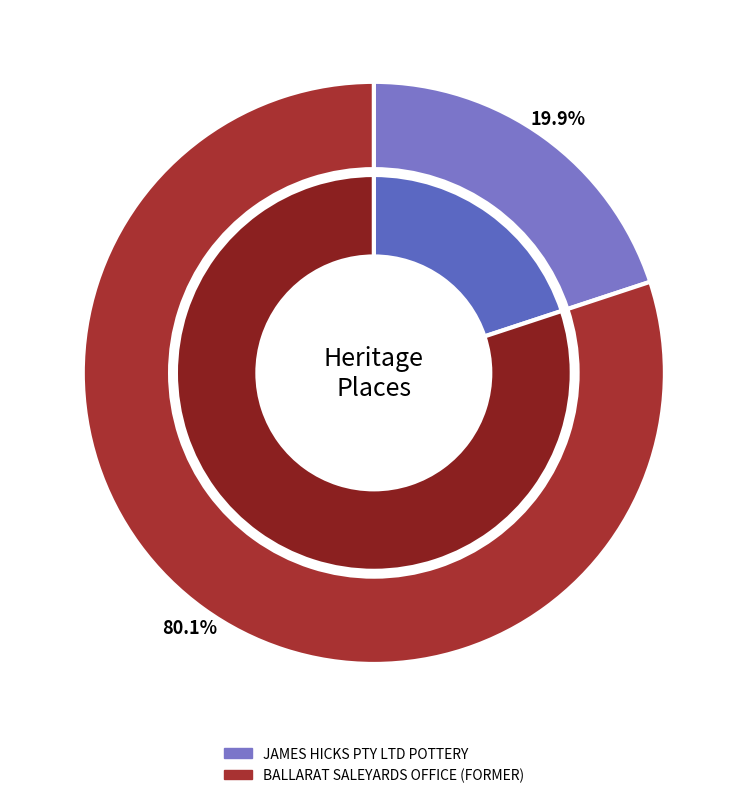

To the nearest percent, what is the combined percentage of BALLARAT SALEYARDS OFFICE (FORMER) and JAMES HICKS PTY LTD POTTERY?

100%